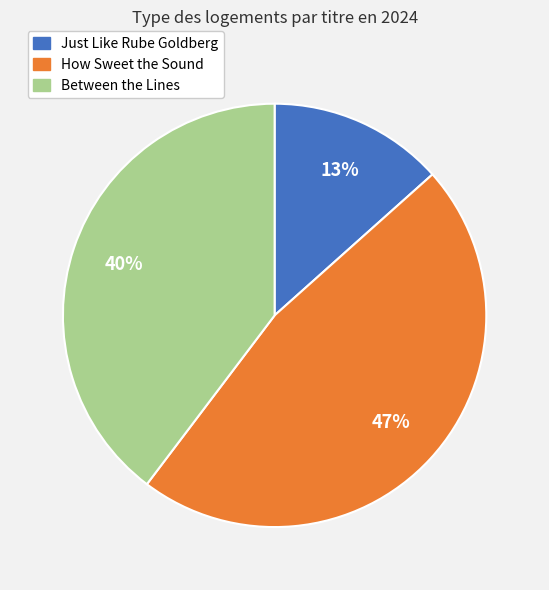

To the nearest percent, what percentage of the pie is Just Like Rube Goldberg?

13%